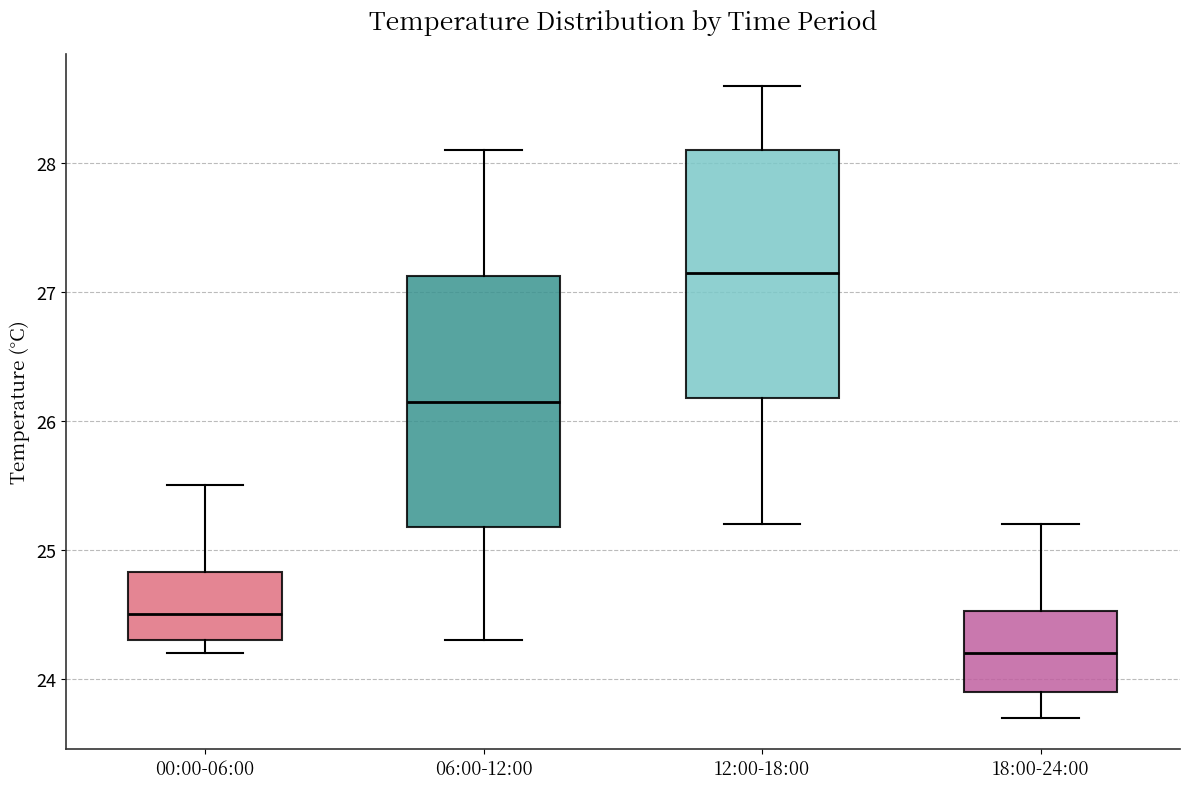

Where is the lower edge of the box for 00:00-06:00 on the y-axis? The values are not printed on the chart, so give them approximately, as read against the axis.

24.3